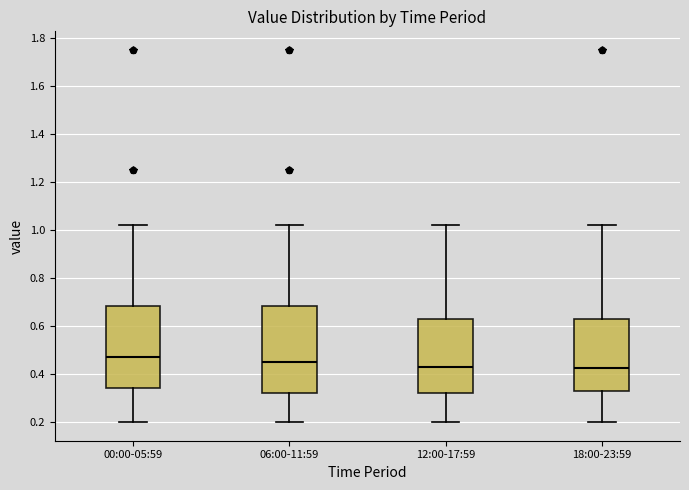

Where does the median line of the box for 00:00-05:59 sit on the y-axis? The values are not printed on the chart, so give them approximately, as read against the axis.

0.48